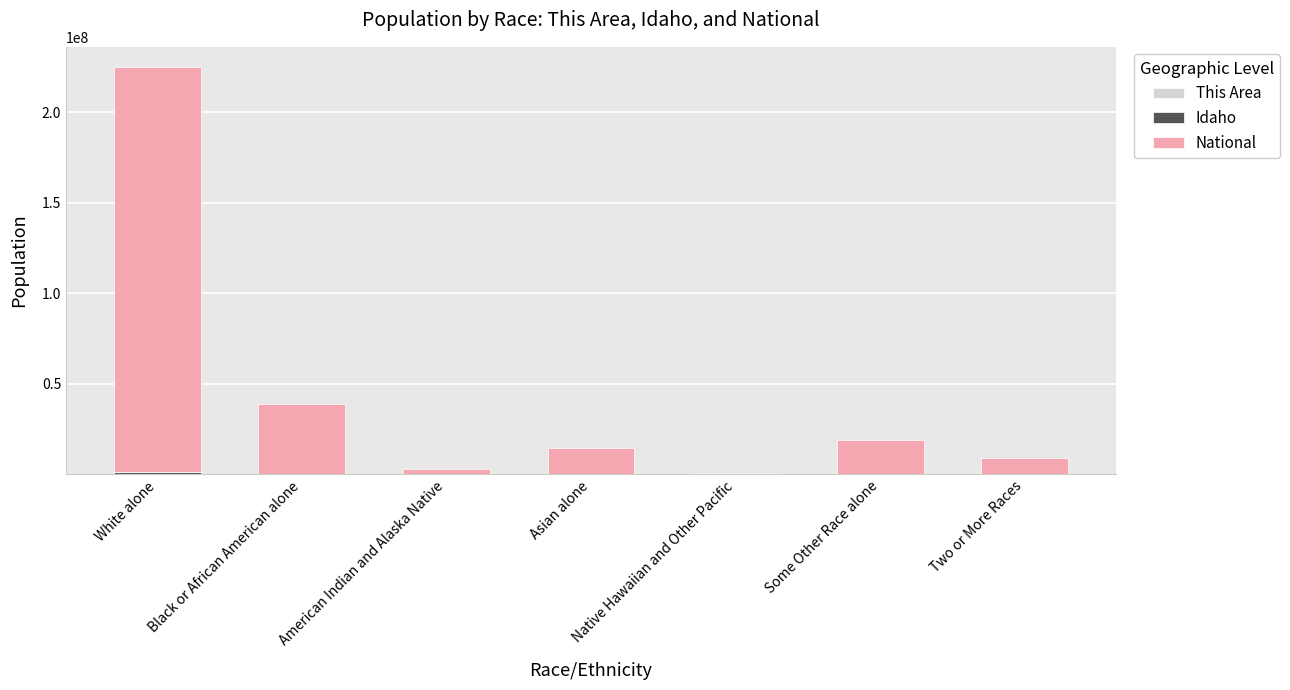

How many distinct data groups are displayed?

3